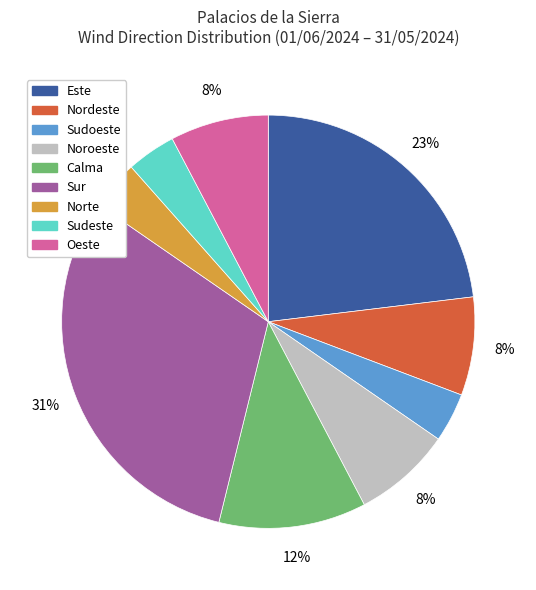

How many slices are in this pie chart?

9